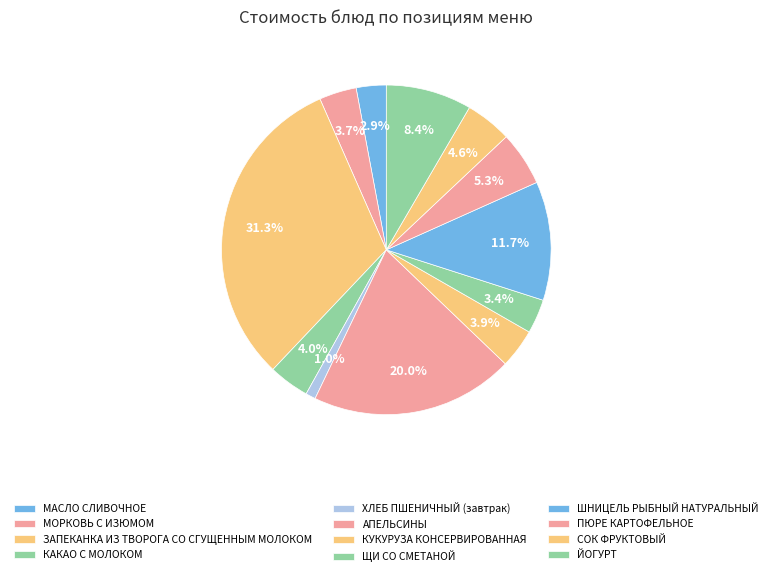

Between ЙОГУРТ and ШНИЦЕЛЬ РЫБНЫЙ НАТУРАЛЬНЫЙ, which is larger?

ШНИЦЕЛЬ РЫБНЫЙ НАТУРАЛЬНЫЙ